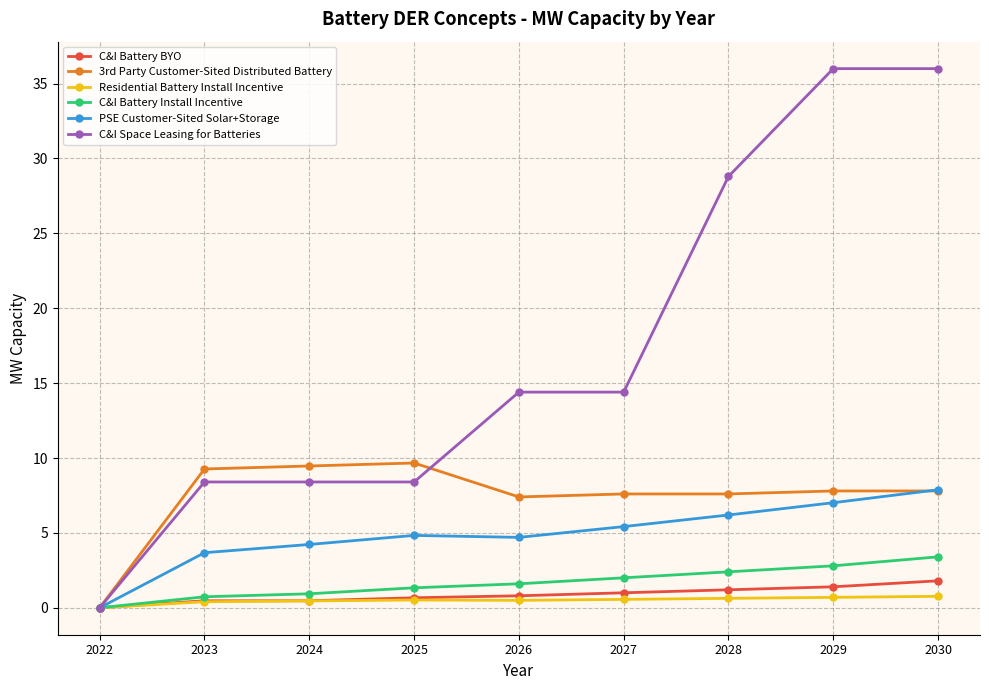

The value of C&I Space Leasing for Batteries at 2023 is 2.8. True or false?

False